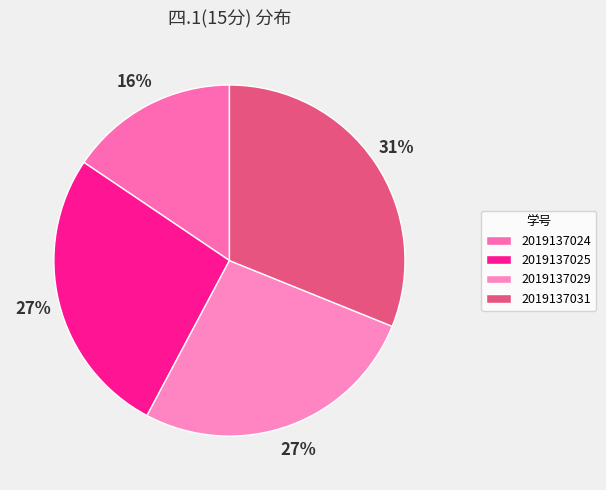

True or false: 2019137024 accounts for 16% of the total.

True